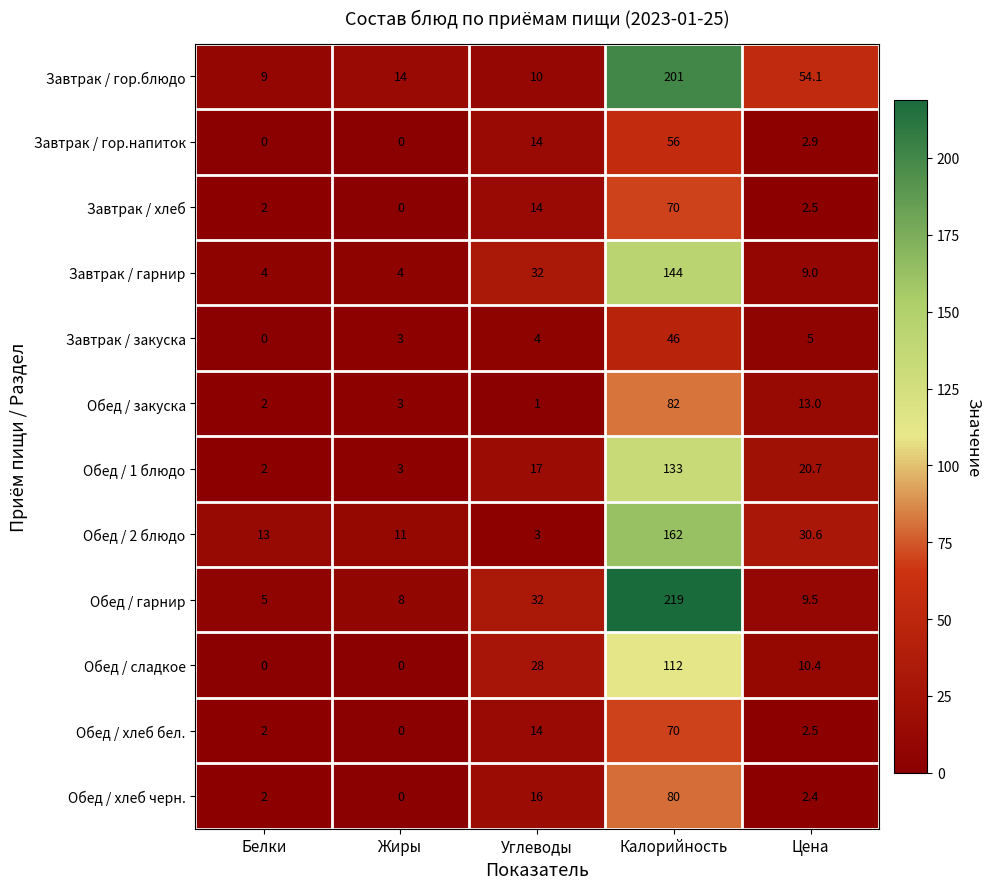

At which category is the sum across all series the highest?

Калорийность